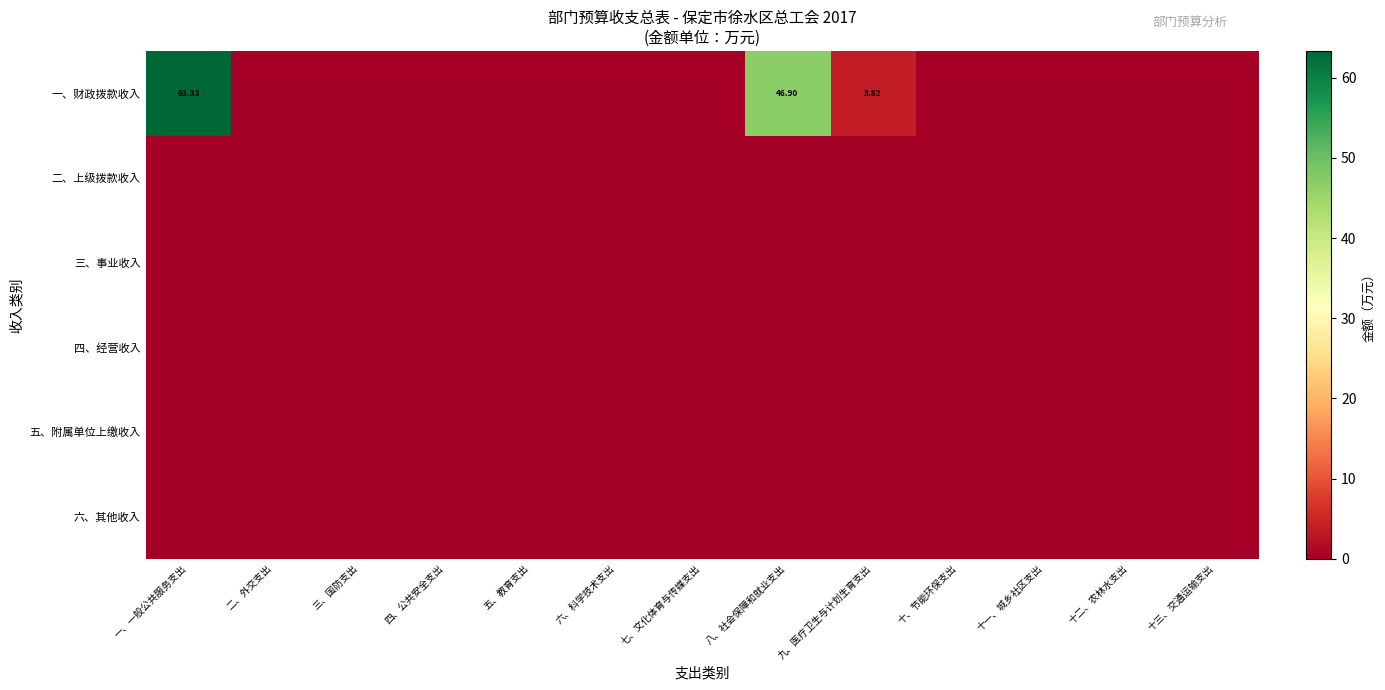

What is the spread (max minus min) of values at 一、一般公共服务支出?

63.3